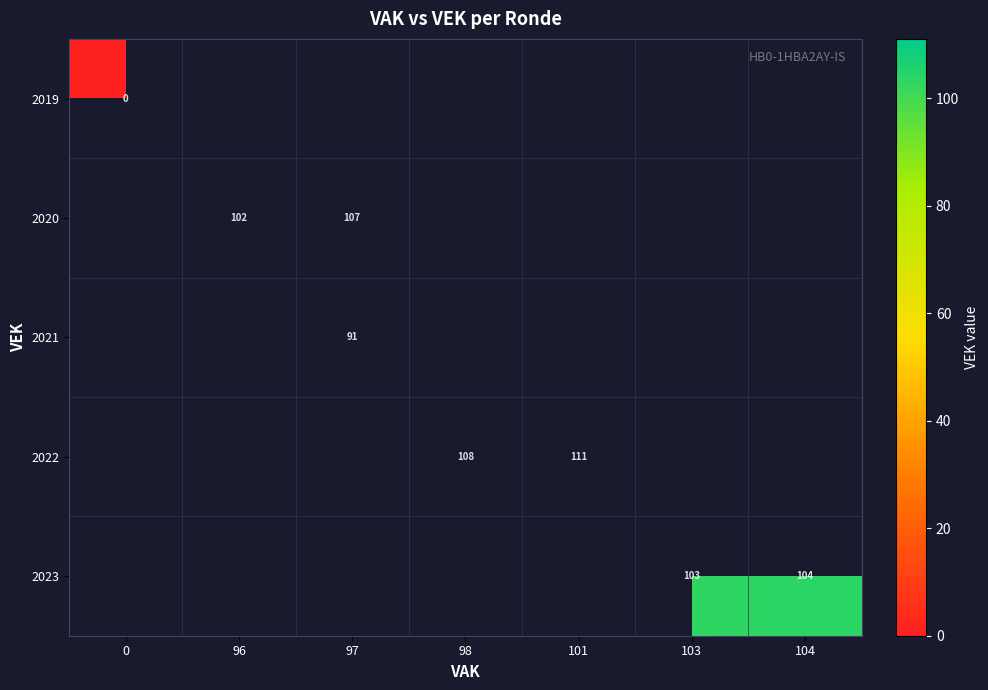

At which category does the chart reach its peak across all series?

101